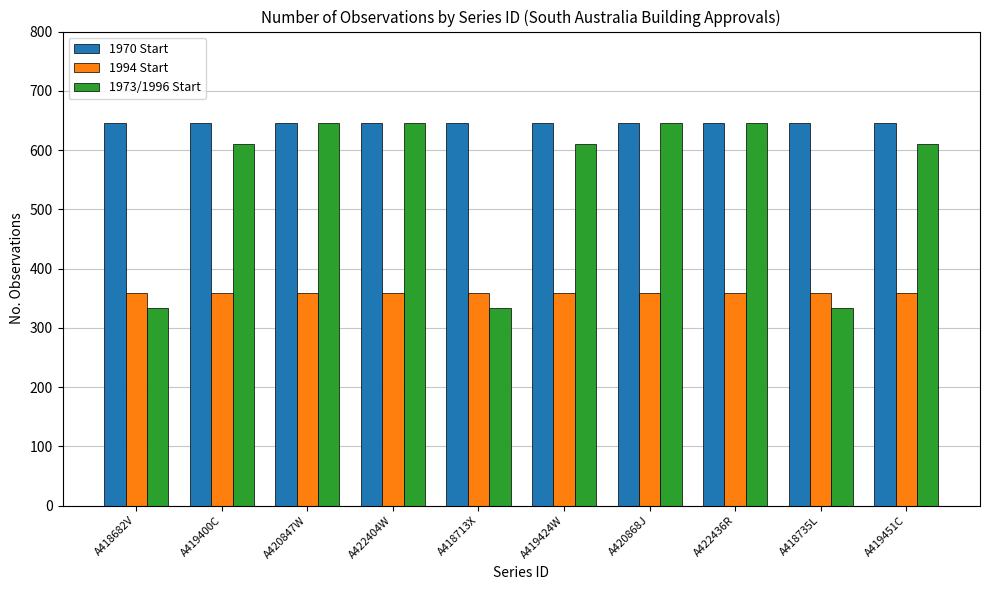

Is it true that 1970 Start equals 382 at A418682V?

False